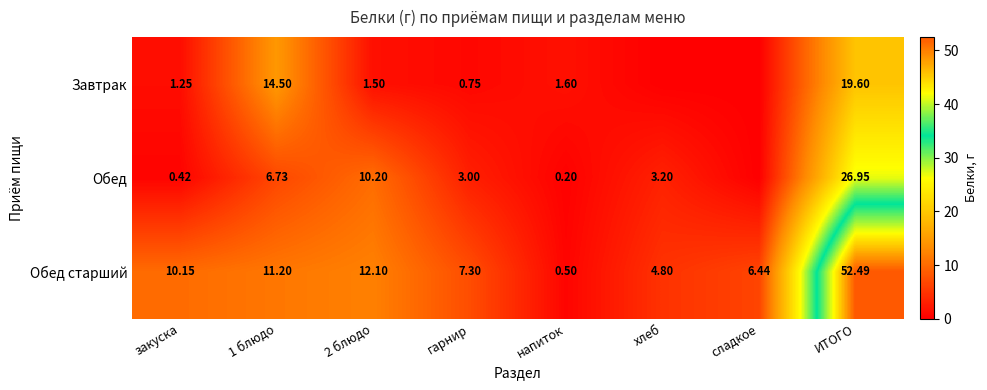

Which category has the highest value across all series?

ИТОГО